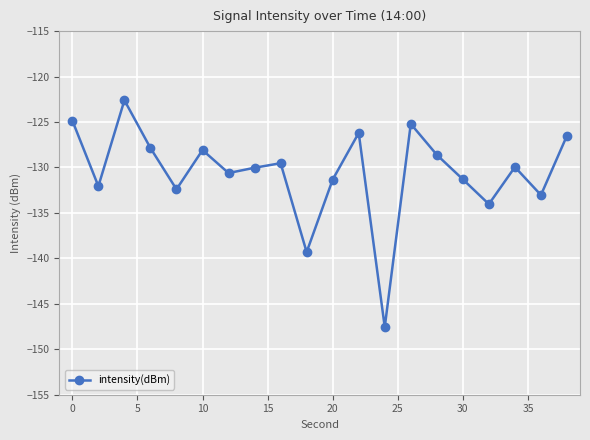

True or false: the data has more than 1 interior local peaks.

True